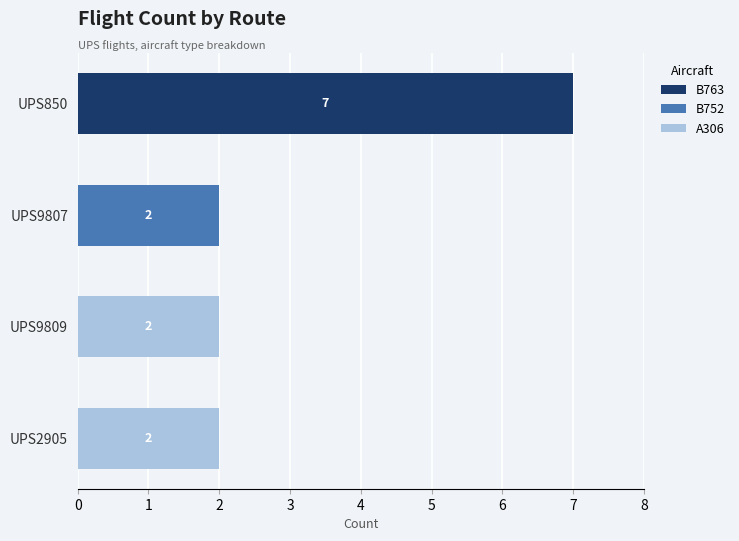

What is the sum of the B763 values at UPS850 and UPS2905?

7